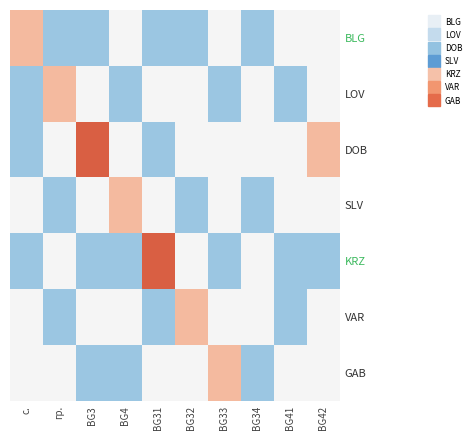

Rank the series at с. from highest to lowest value.

BLG, LOV, DOB, KRZ, SLV, VAR, GAB